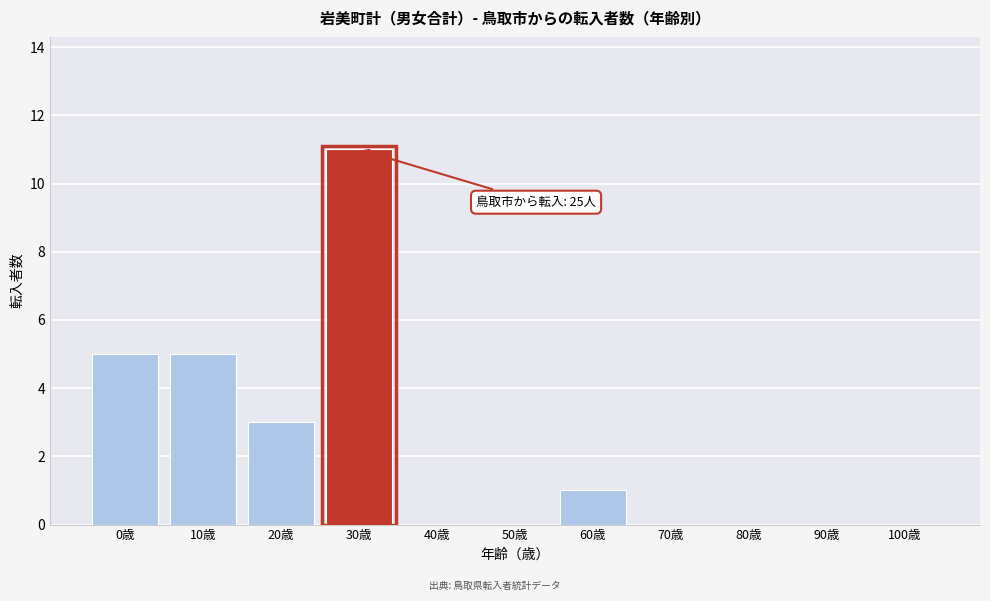

Reading left to right, extract all data points from this chart.

0歳=5	10歳=5	20歳=3	30歳=11	40歳=0	50歳=0	60歳=1	70歳=0	80歳=0	90歳=0	100歳=0